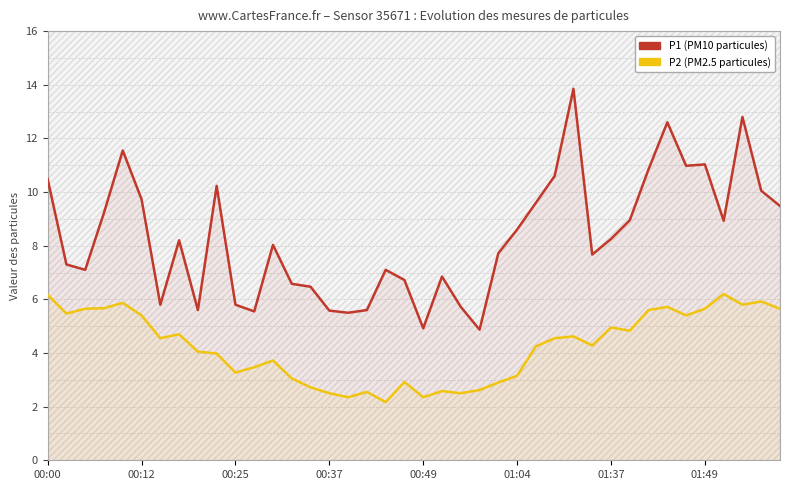

Which category has the lowest value in the P1 (PM10) series?

23